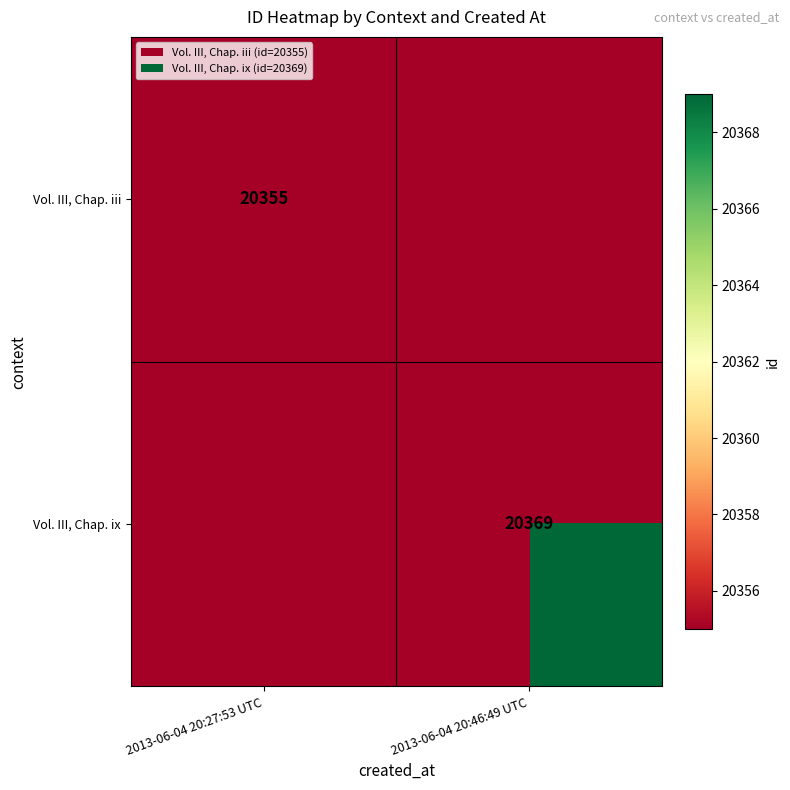

Is the value of Vol. III, Chap. iii at 2013-06-04 20:27:53 UTC greater than the value of Vol. III, Chap. ix at 2013-06-04 20:46:49 UTC?

No